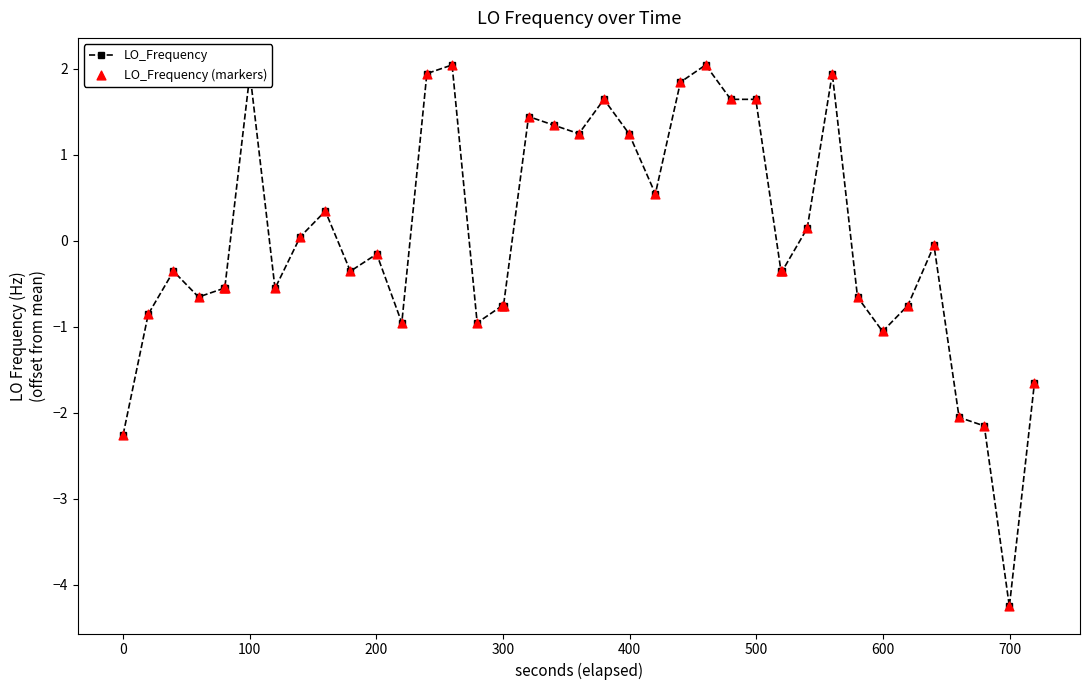

What is the smallest value displayed?

-4.3